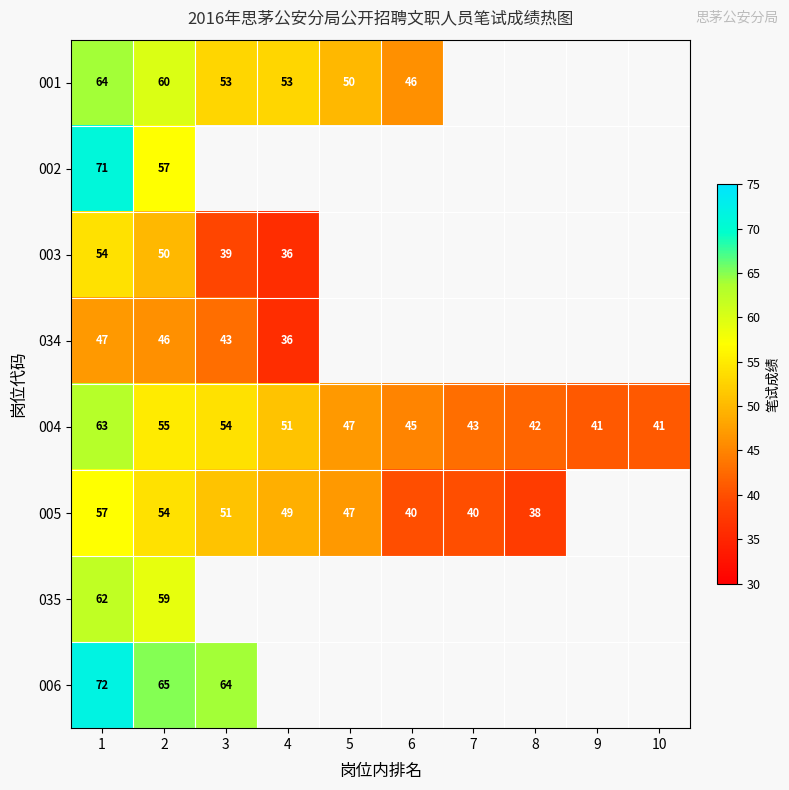

True or false: 001 has a value of 60 at 2.

True